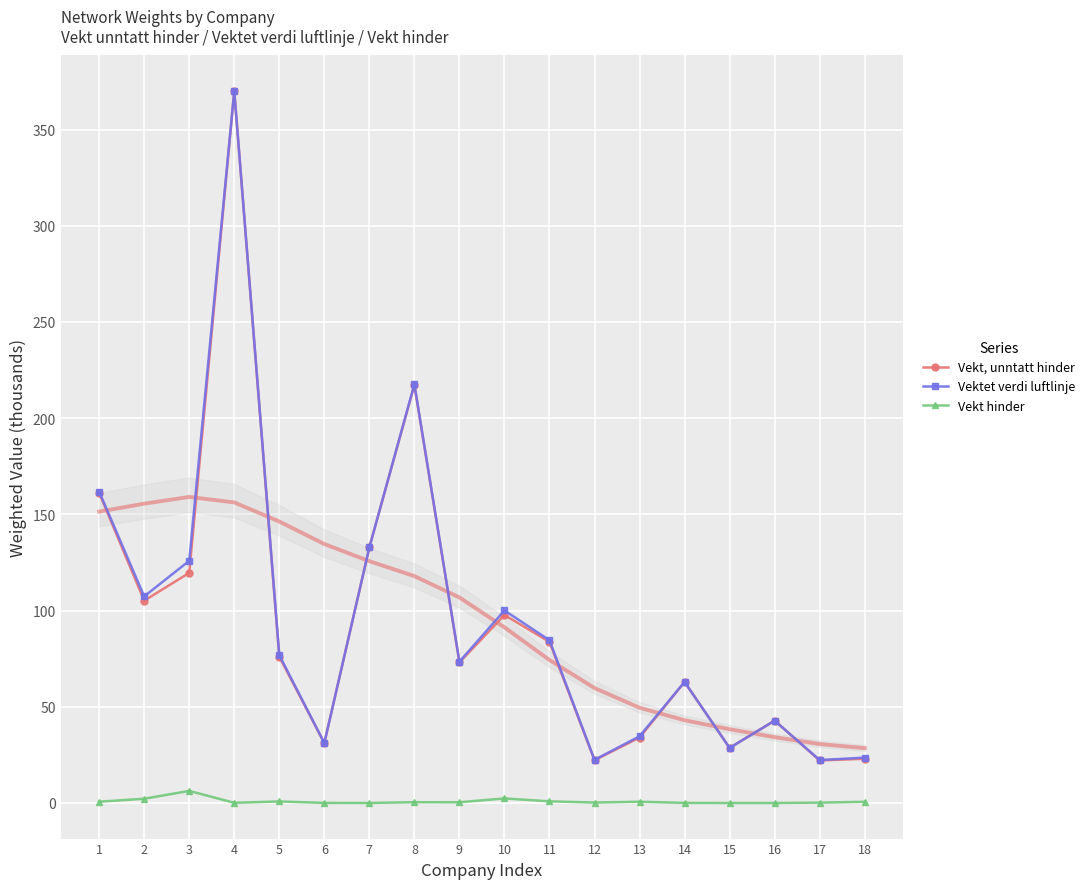

What value does the Vekt hinder series have at 13?

0.7